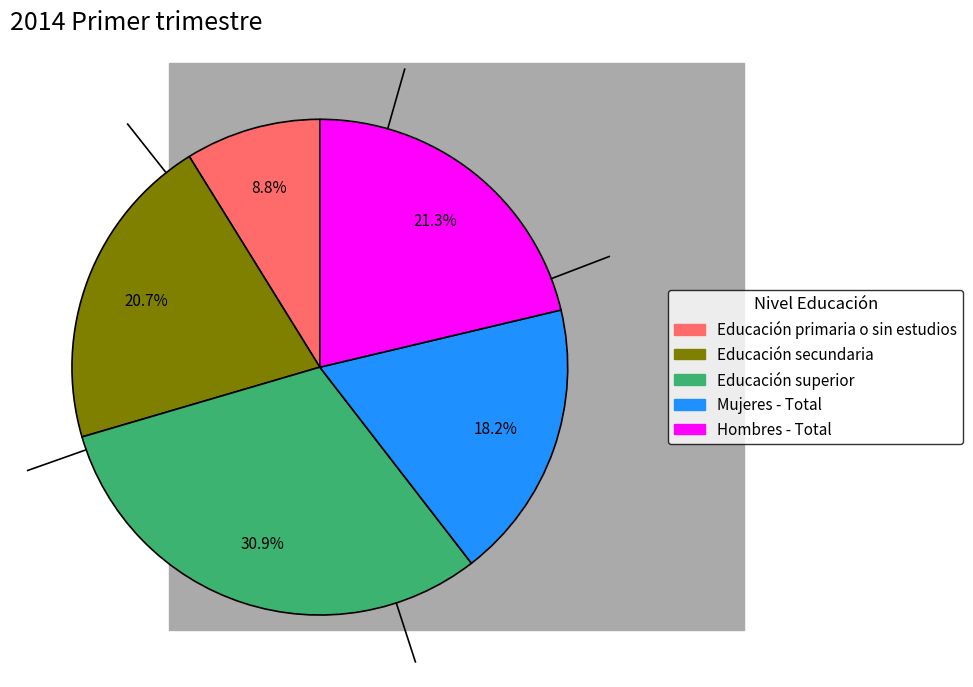

To the nearest percent, what is the difference between the Educación superior and Educación secundaria slice percentages?

10%